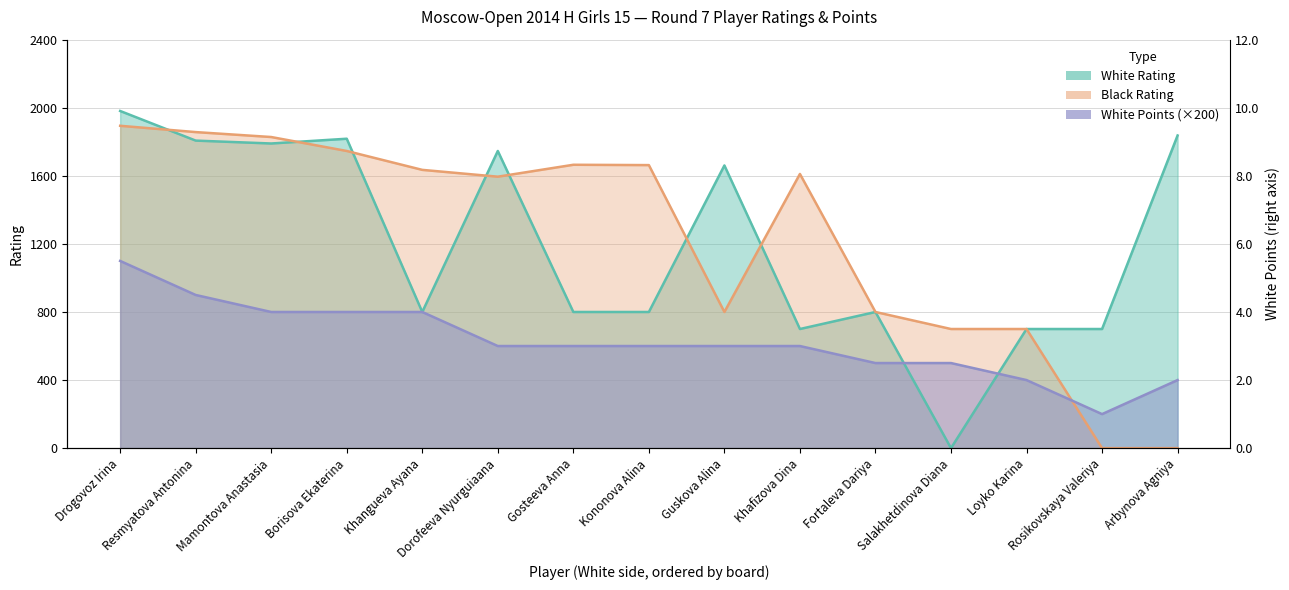

How many categories are shown in the chart?

15